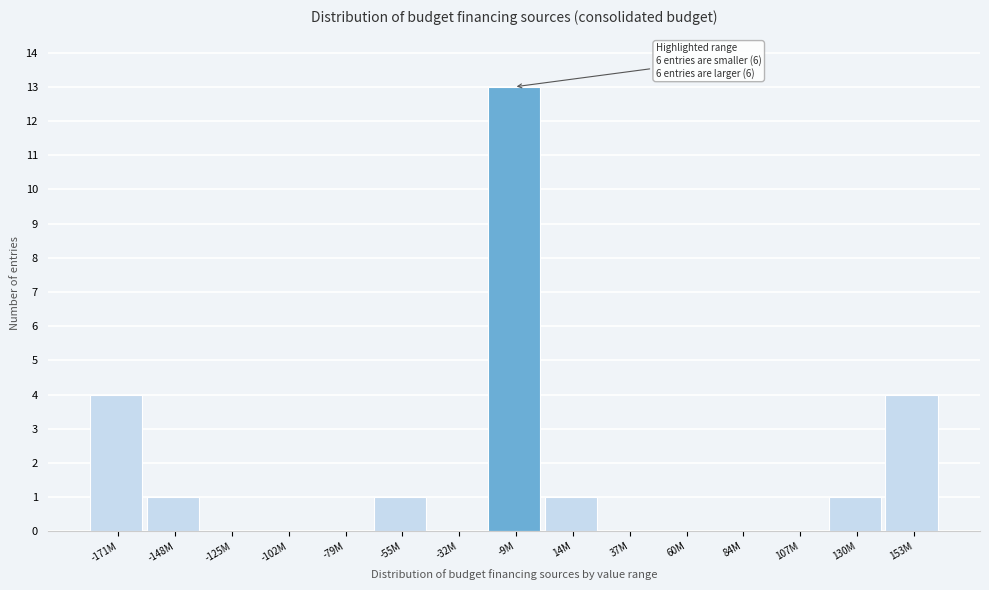

Reading left to right, transcribe all the data shown in this chart.

-171M=4	-148M=1	-125M=0	-102M=0	-79M=0	-55M=1	-32M=0	-9M=13	14M=1	37M=0	60M=0	84M=0	107M=0	130M=1	153M=4